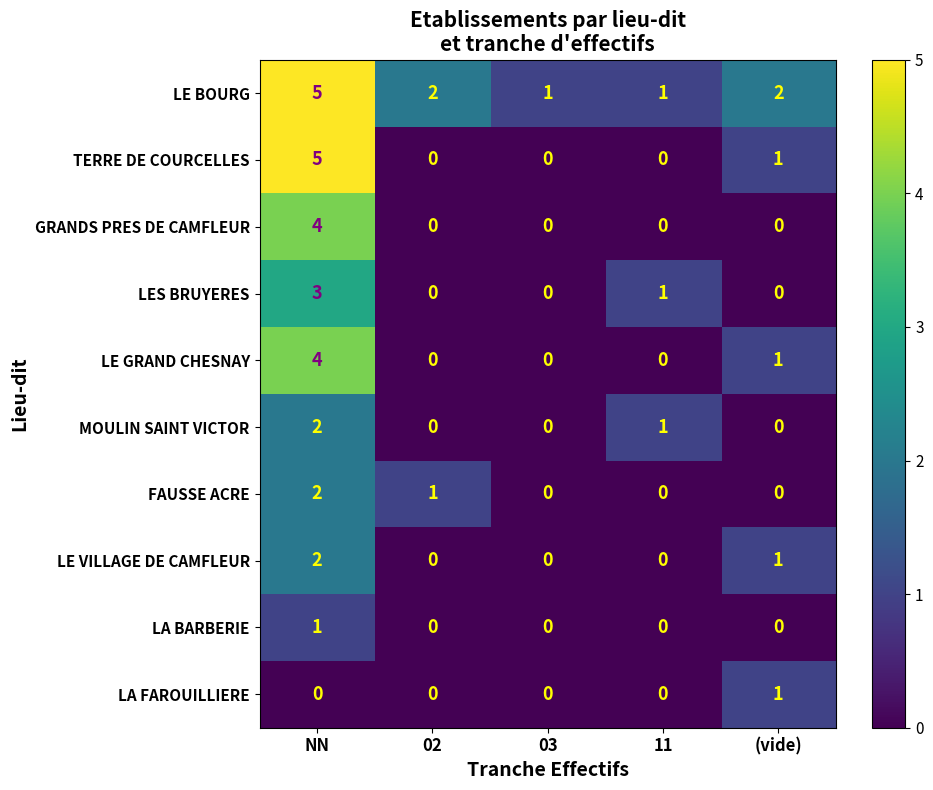

What is the greatest value displayed?

5